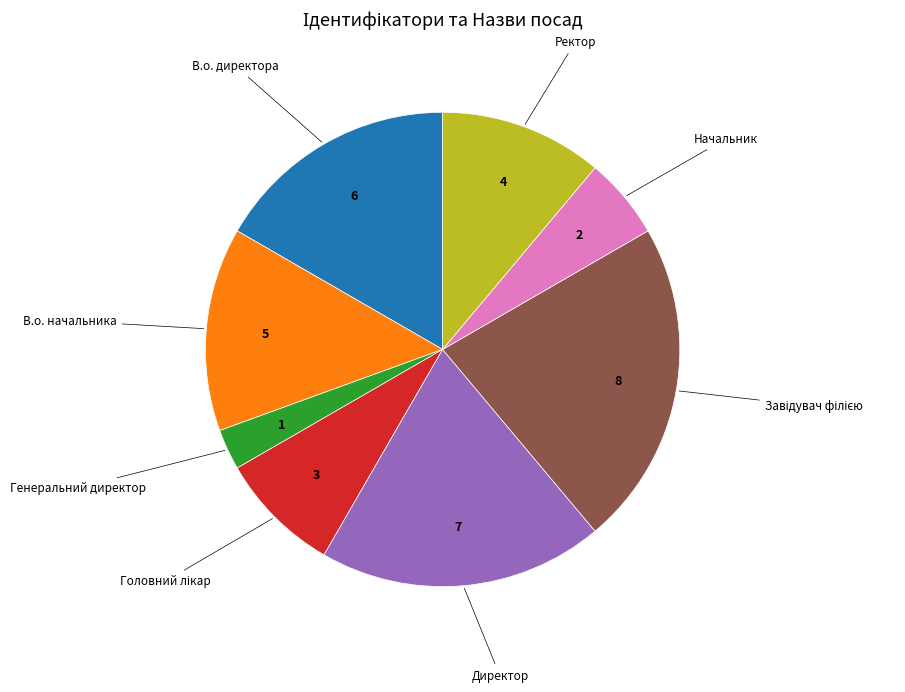

Is there a majority slice in this chart?

No